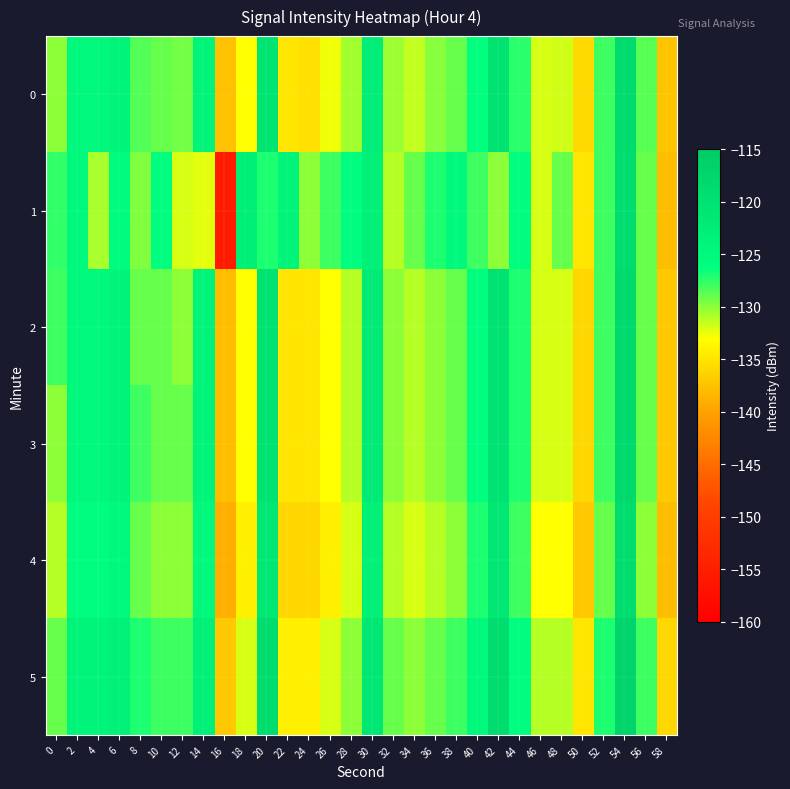

What is the spread (max minus min) of values at 6?

2.7